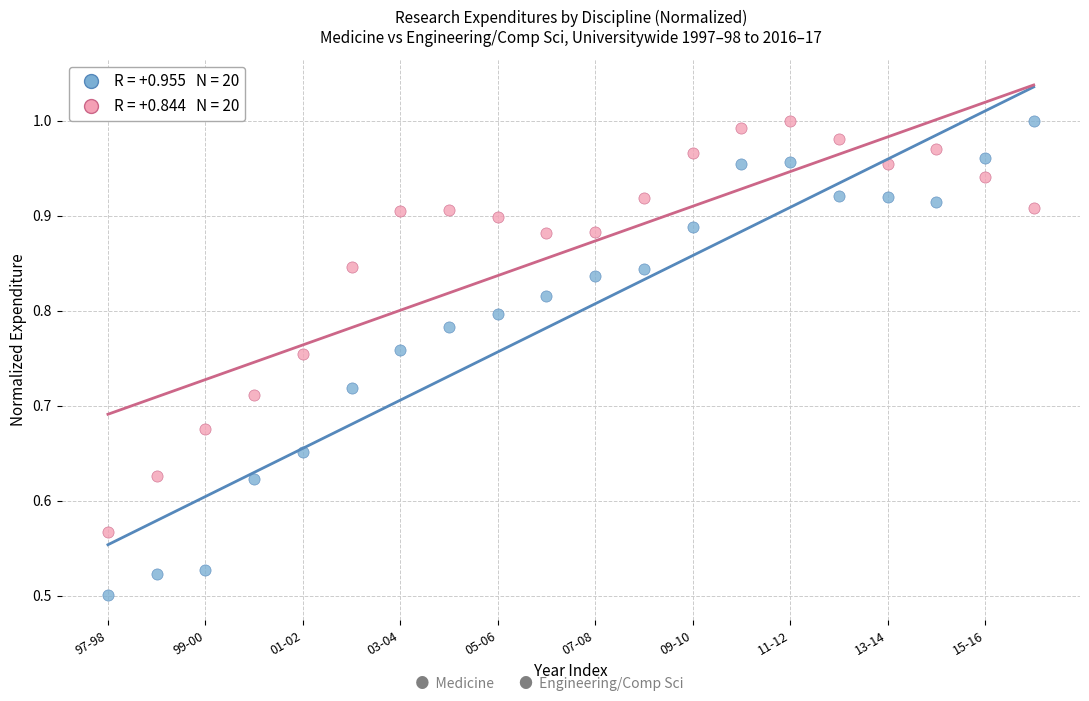

How many data points are displayed?

40